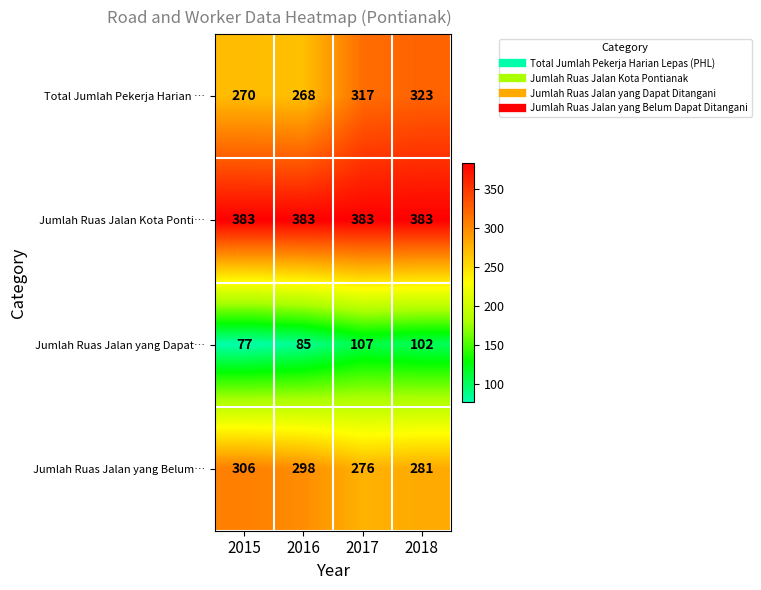

Which series changed the most between 2015 and 2018?

Total Jumlah Pekerja Harian …